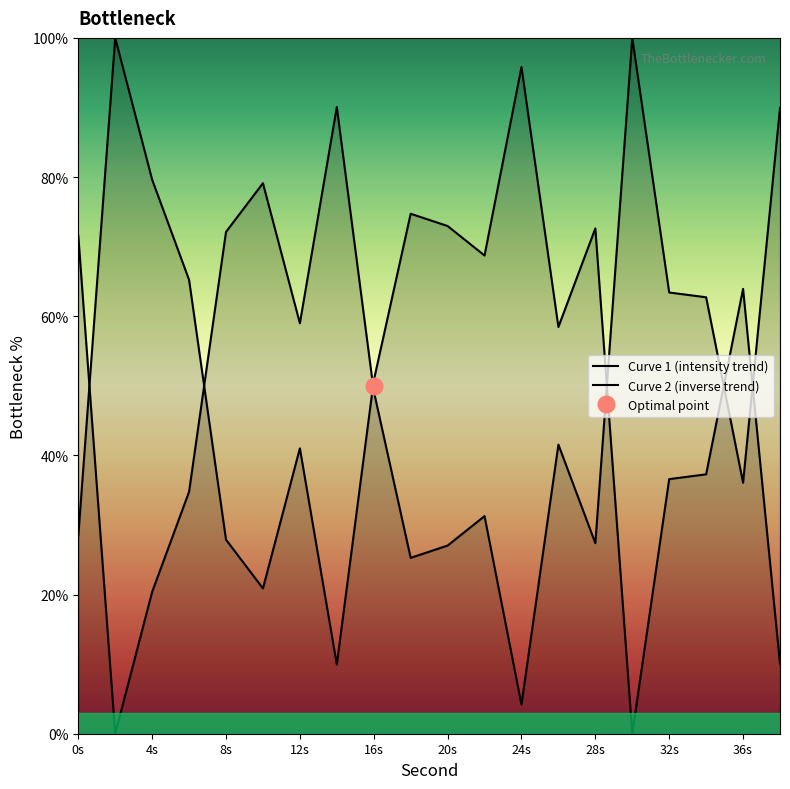

At which category is the sum across all series the highest?

0s